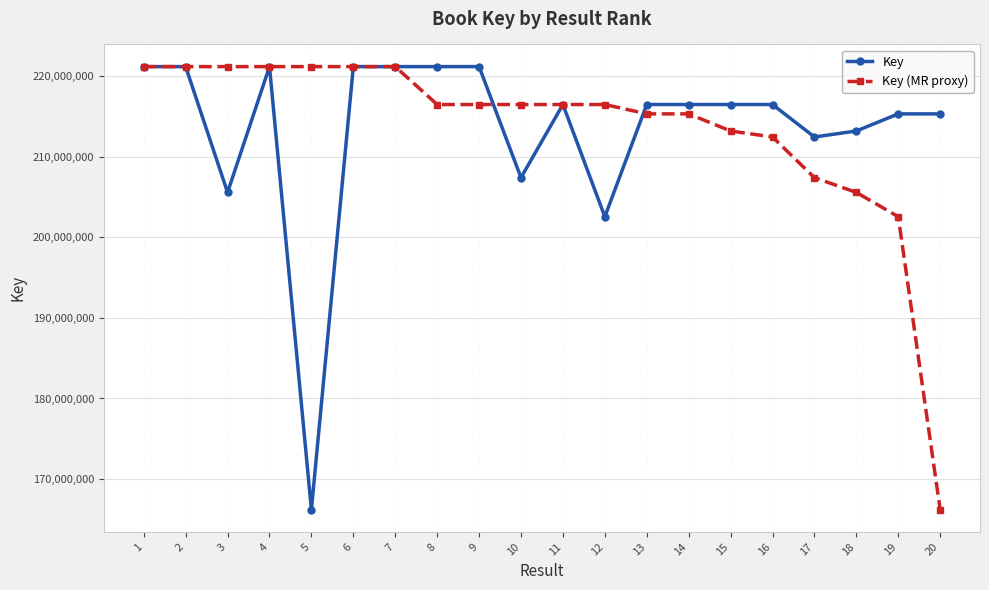

Which series changed the most between 12 and 14?

Key